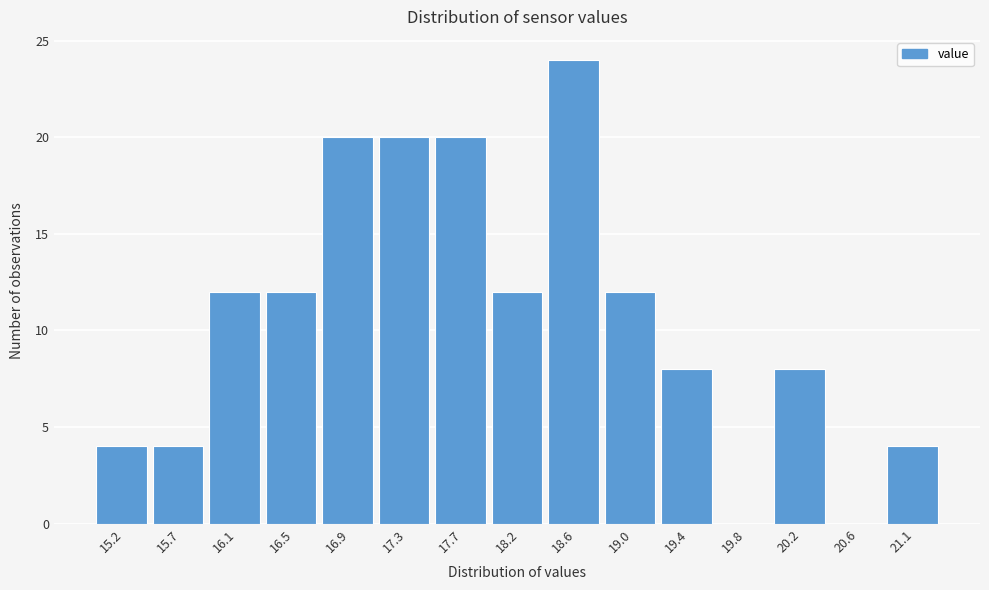

Reading left to right, list all the values displayed in this chart.

15.2=4	15.7=4	16.1=12	16.5=12	16.9=20	17.3=20	17.7=20	18.2=12	18.6=24	19.0=12	19.4=8	19.8=0	20.2=8	20.6=0	21.1=4